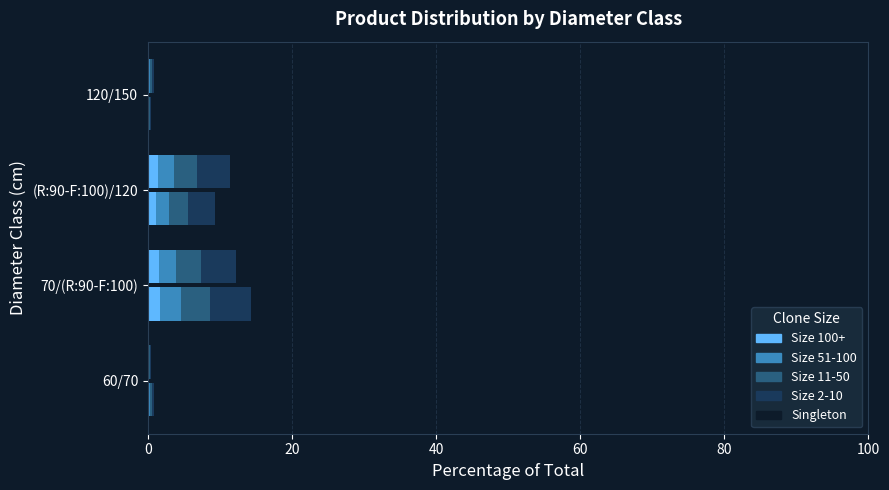

Read the produit_nbre – Size 11-50 value at 60/70.

0.2